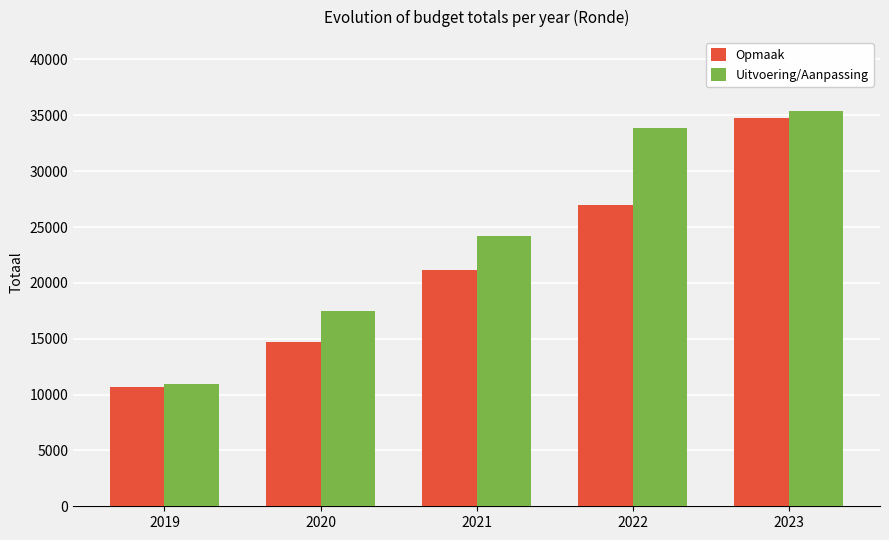

How many groups of bars are there?

5